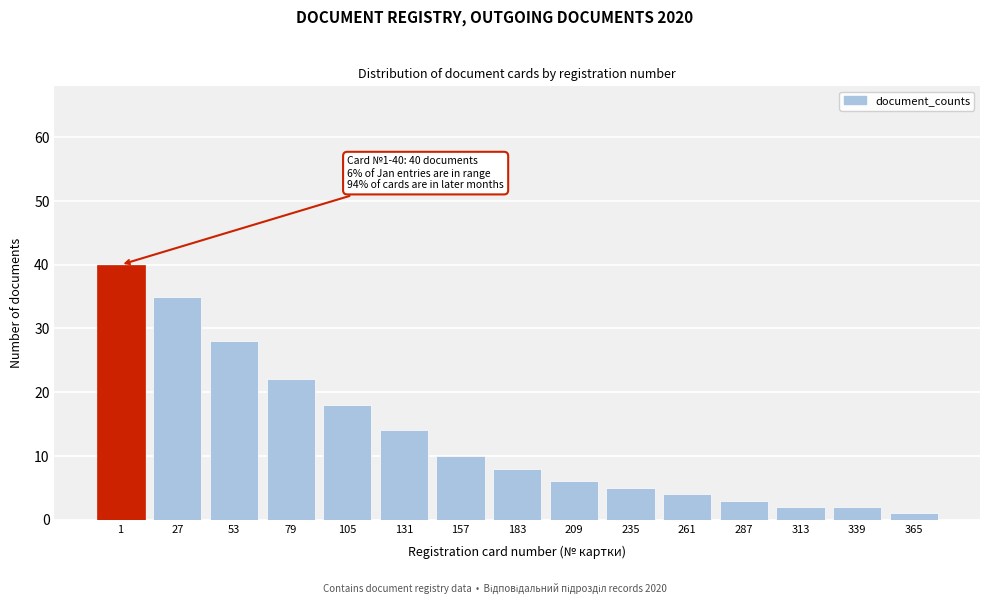

Reading right to left, what are all the values shown in this chart?

365=1	339=2	313=2	287=3	261=4	235=5	209=6	183=8	157=10	131=14	105=18	79=22	53=28	27=35	1=40